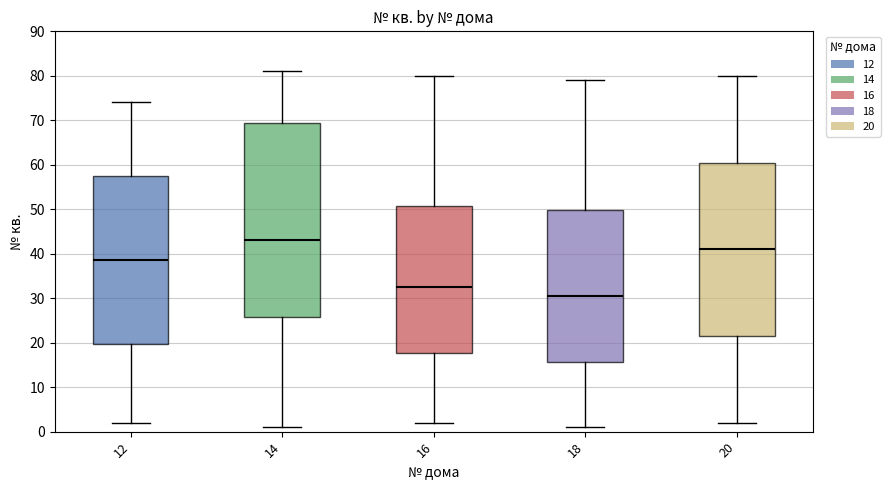

Where does the lower whisker of the box at x = 16 end on the y-axis? The values are not printed on the chart, so give them approximately, as read against the axis.

2